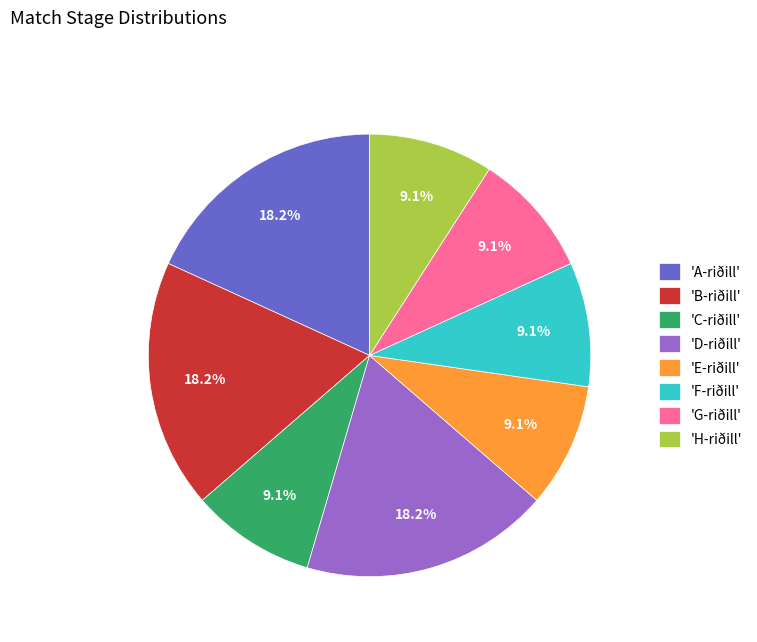

Combined, what portion of the pie is 'C-riðill' and 'D-riðill'?

27.3%